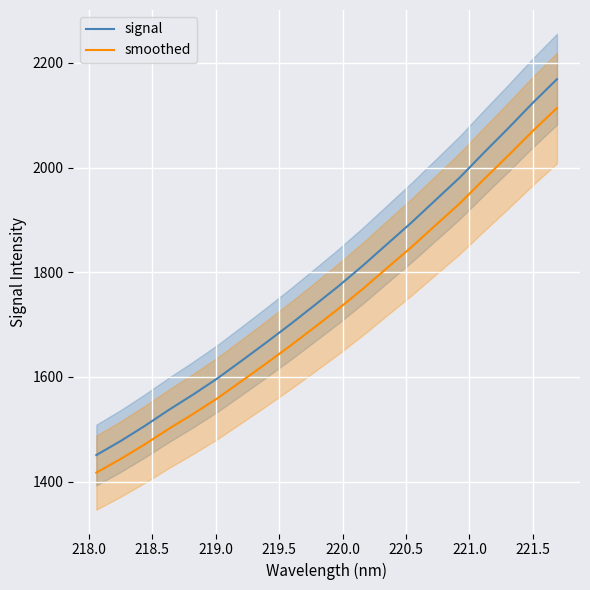

True or false: smoothed and signal intersect in this chart.

False